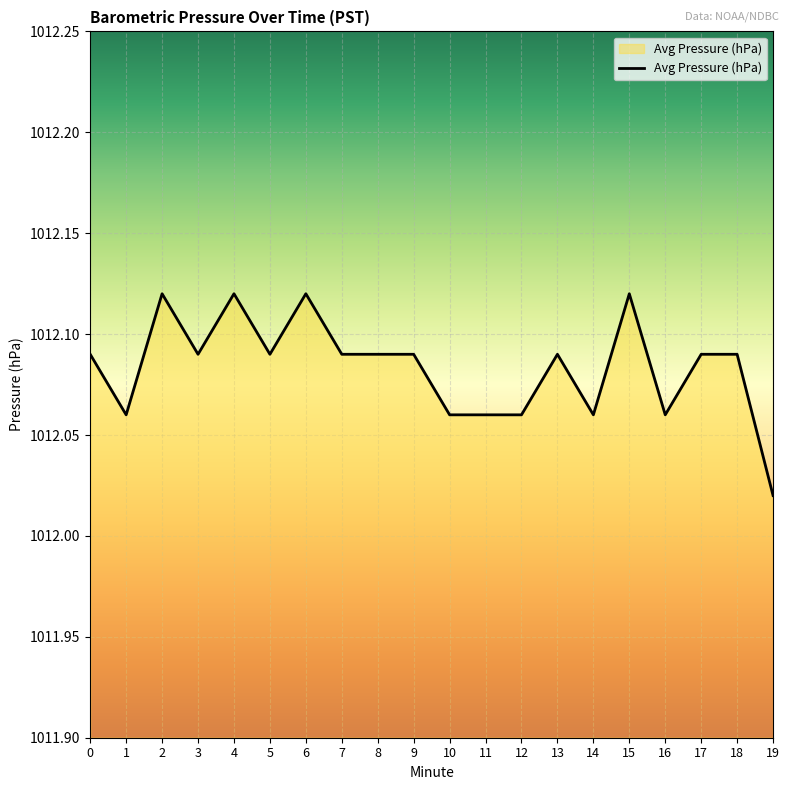

At which category does the chart reach its minimum across all series?

19